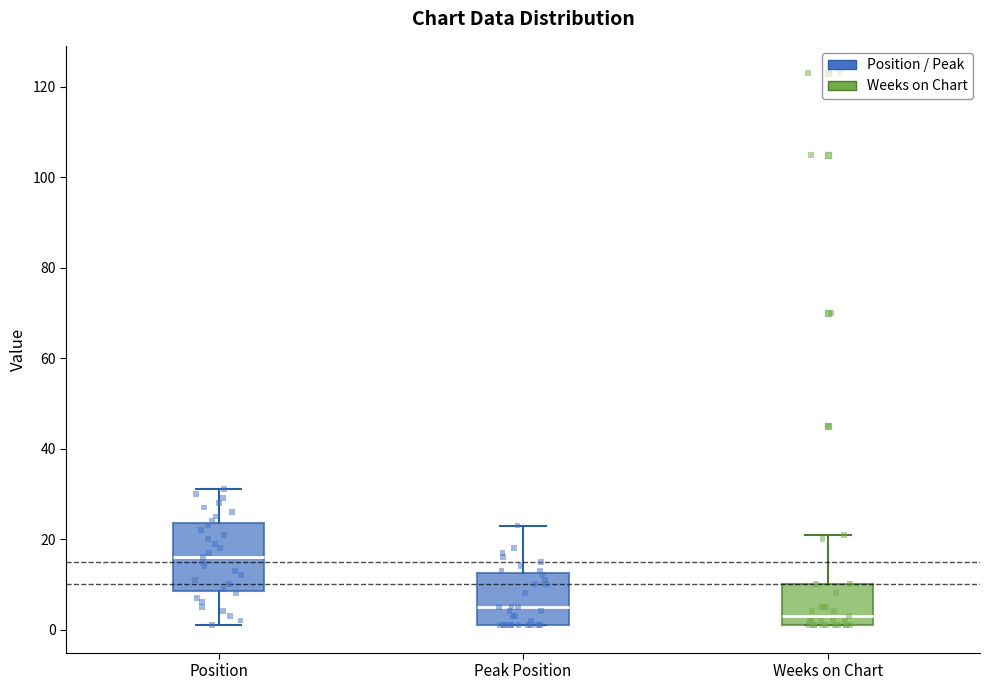

Comparing the boxes themselves (not the whiskers), which one is the tallest?

Position